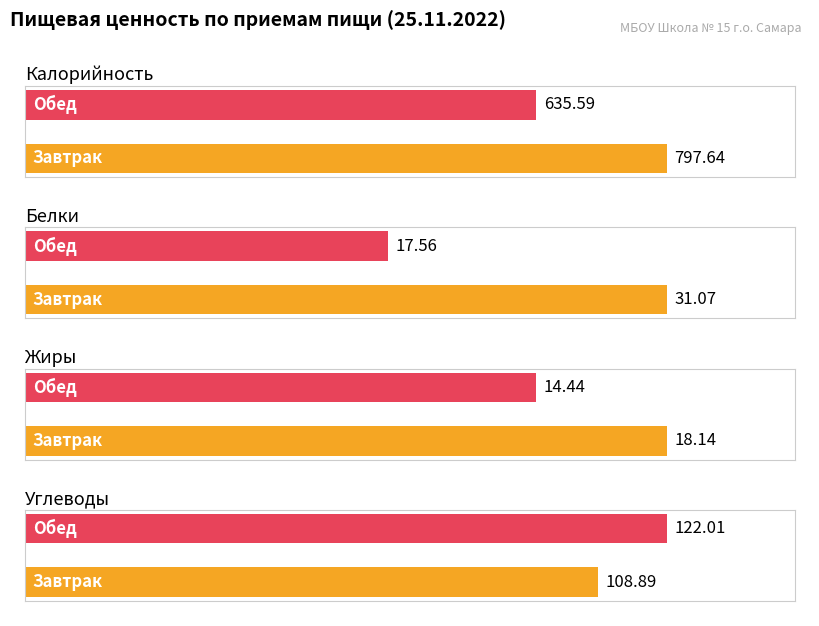

What is the sum of the Белки values at Обед and Завтрак?

48.6